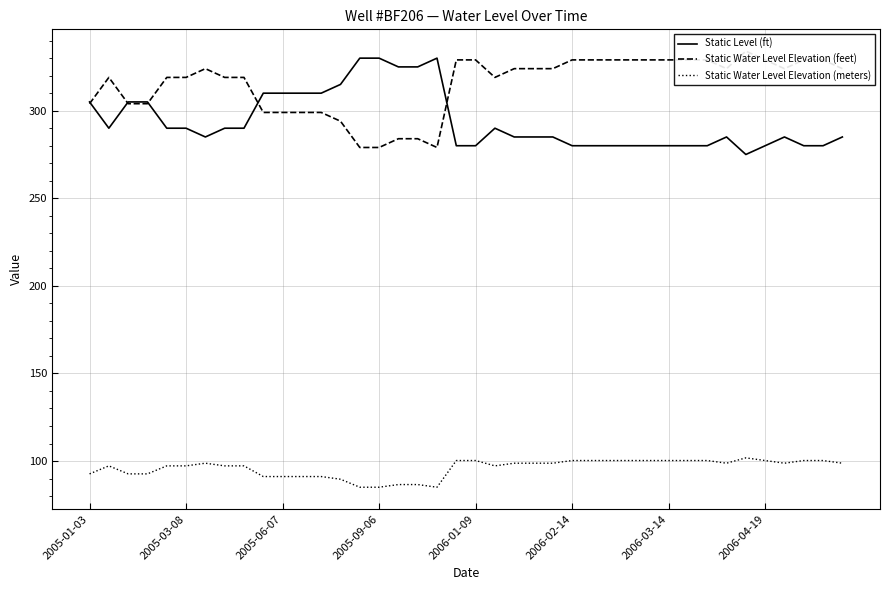

What is the difference between the maximum and minimum values in the Static Level (ft) series?

55.0